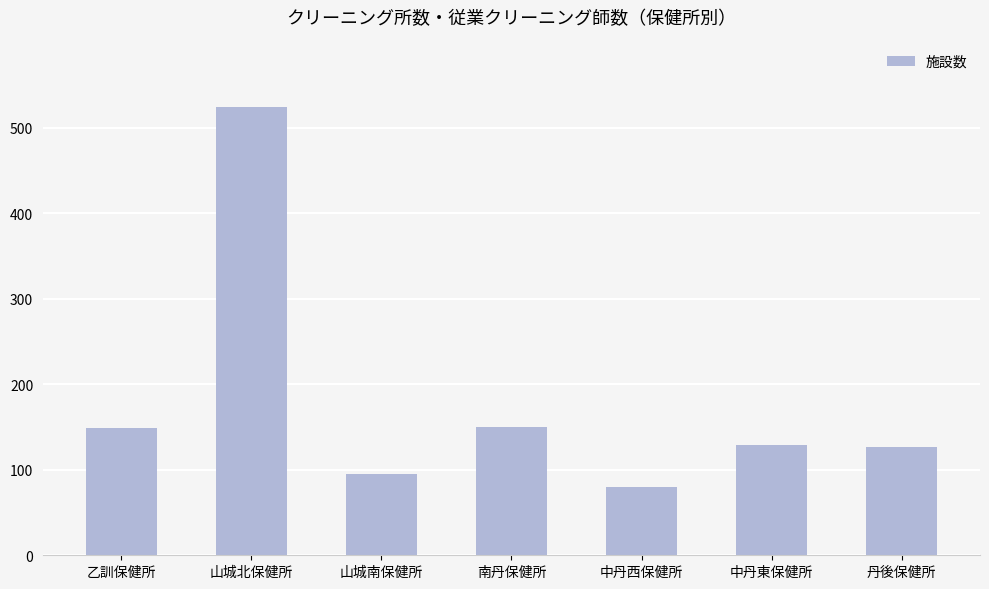

What is the smallest value displayed?

80